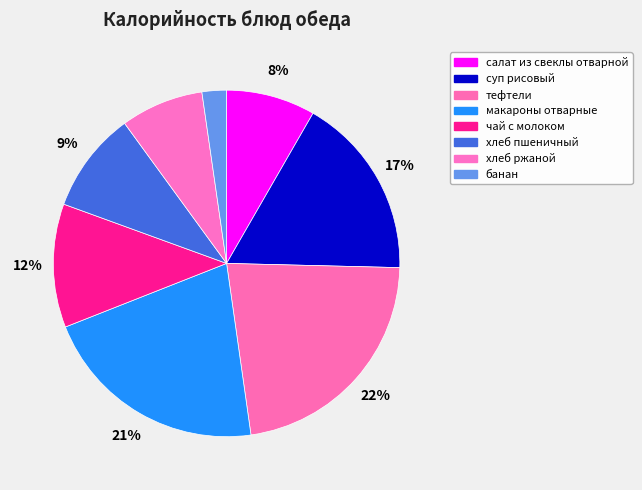

How many slices are in this pie chart?

8